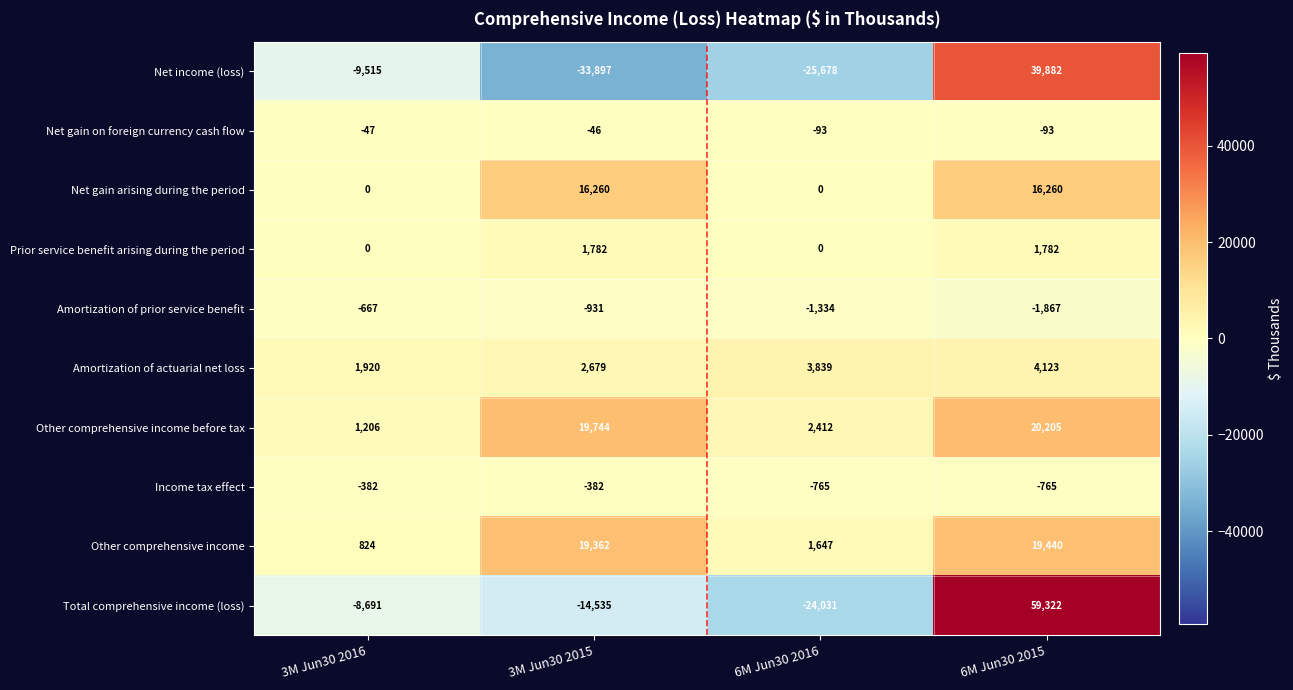

The Income tax effect series shows -382 at 3M Jun30 2016. True or false?

True